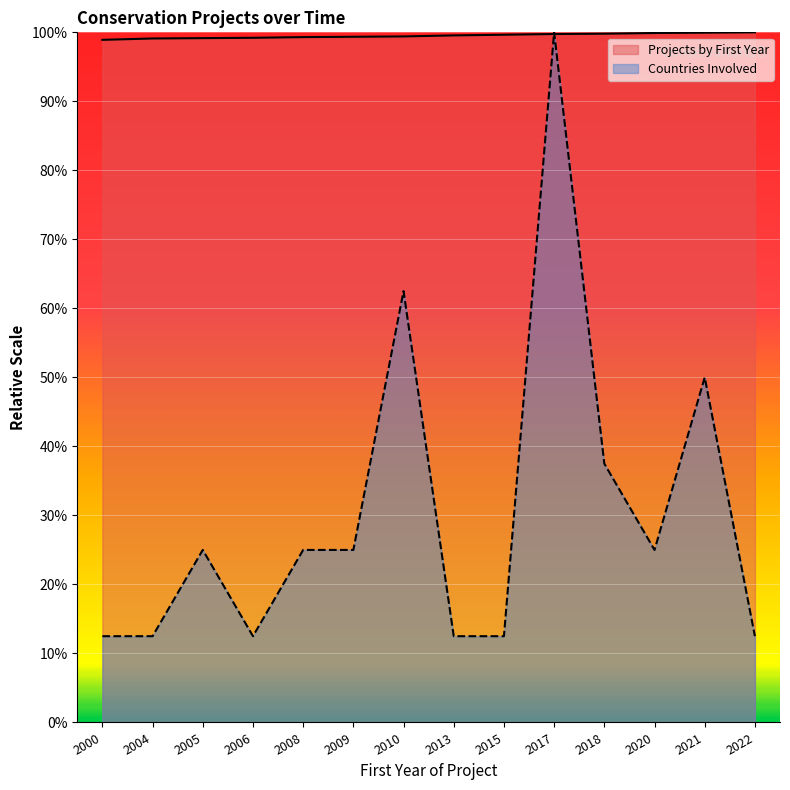

Reading left to right, transcribe all the data shown in this chart.

Projects by First Year: 2000=98.9	2004=99.1	2005=99.2	2006=99.2	2008=99.3	2009=99.4	2010=99.4	2013=99.6	2015=99.7	2017=99.8	2018=99.8	2020=99.9	2021=100.0	2022=100.0
Countries Involved: 2000=12.5	2004=12.5	2005=25.0	2006=12.5	2008=25.0	2009=25.0	2010=62.5	2013=12.5	2015=12.5	2017=100.0	2018=37.5	2020=25.0	2021=50.0	2022=12.5